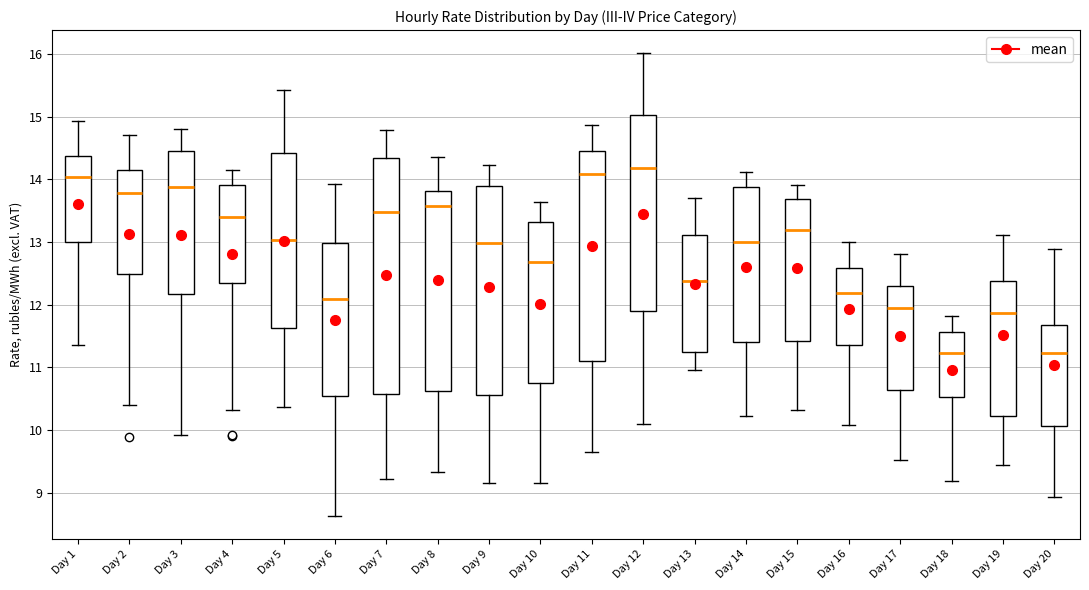

Which box is the tallest, from its lower edge to its upper edge?

Day 7